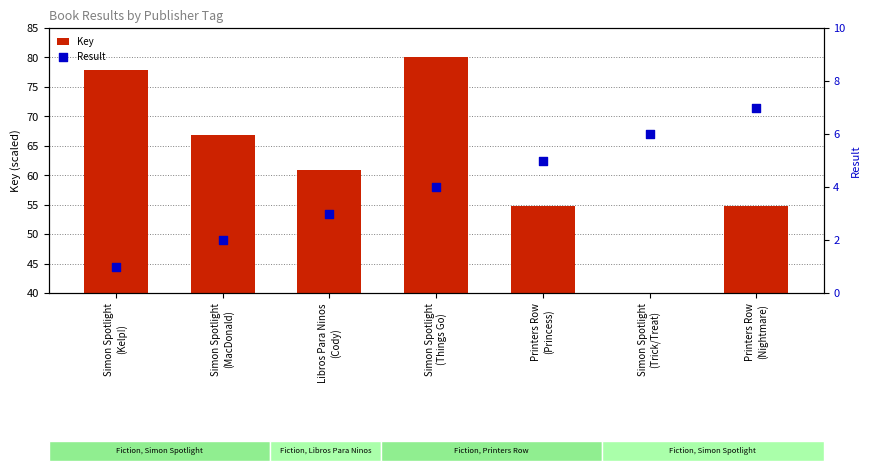

Is the value of Result at Libros Para Ninos
(Cody) greater than the value of Key at Printers Row
(Princess)?

No